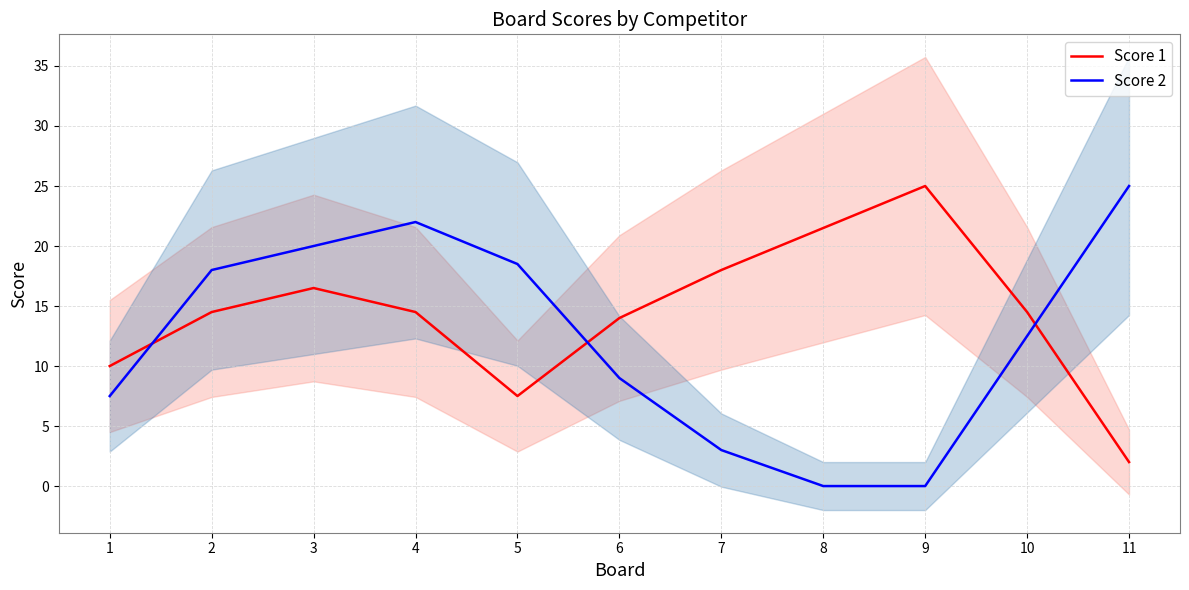

Which series changed the most between 6 and 10?

Score 2